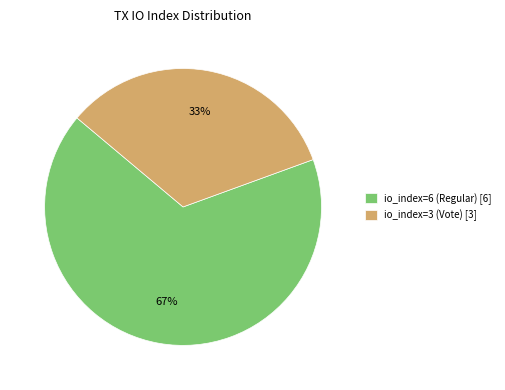

What is the ratio of the value at io_index=3 (Vote) to the value at io_index=6 (Regular)?

0.5